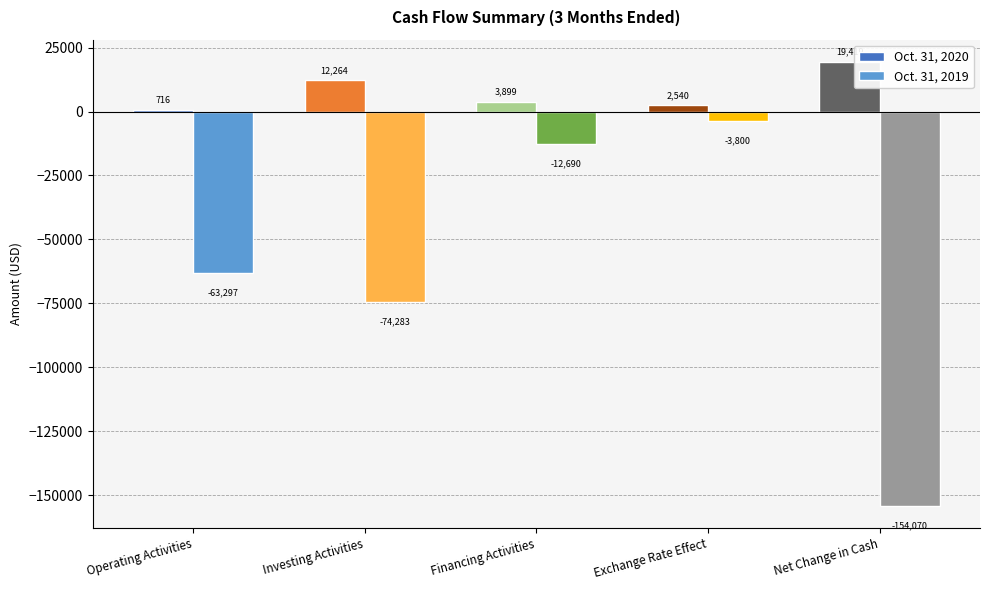

Are the bars grouped side by side (vs. stacked)?

Yes